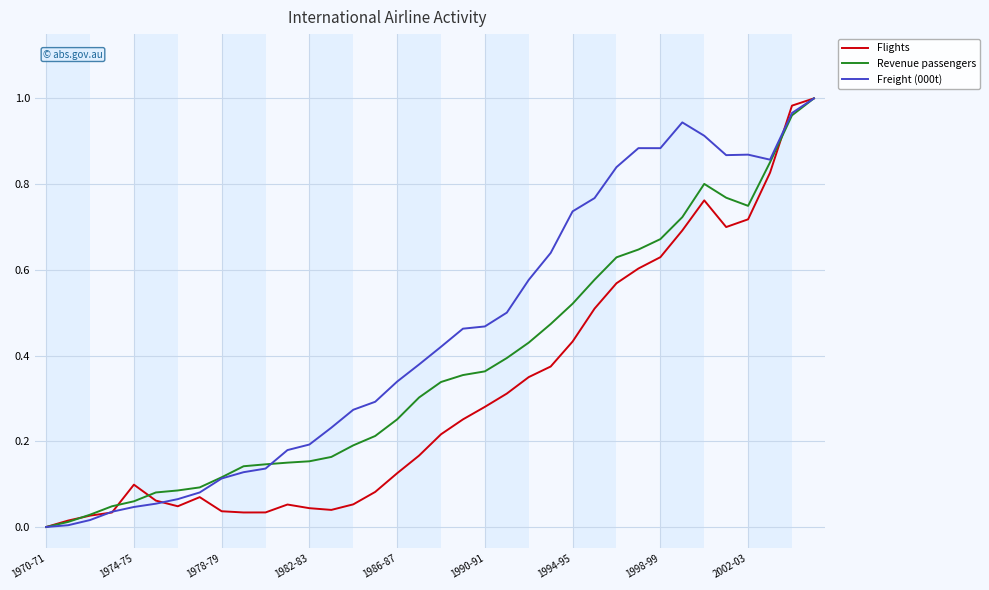

Which series has the largest total across all categories?

Freight (000t)